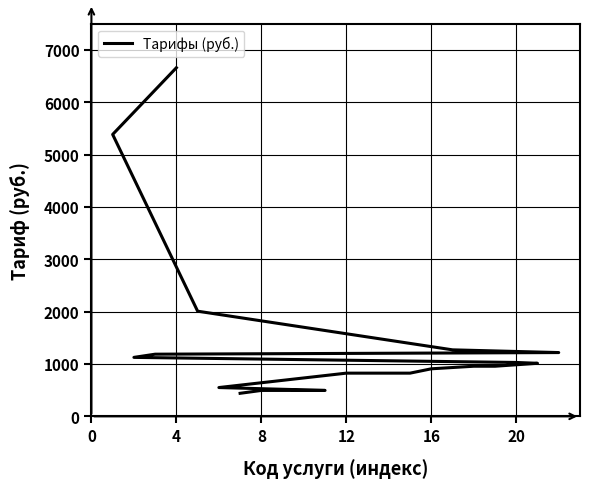

Reading left to right, list all the values displayed in this chart.

440	495	495	495	495	550	825	825	825	825	908	957	957	1013	1029	1126	1187	1218	1270	2008	5383	6657